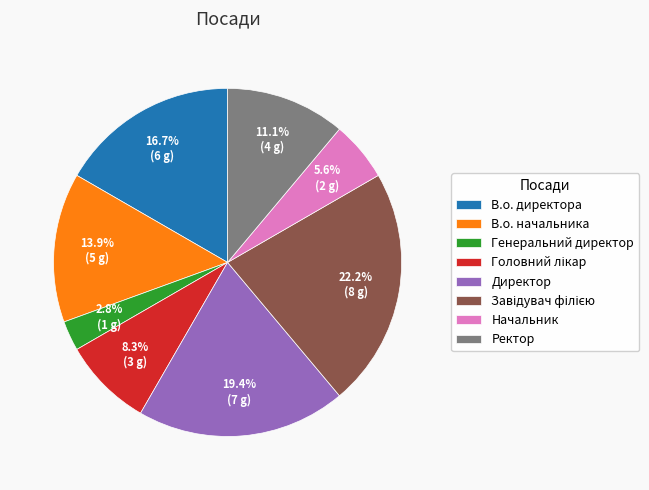

Which slice is the smallest?

Генеральний директор